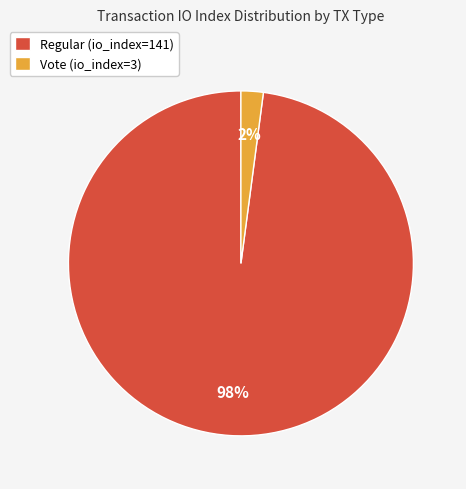

What percentage is the Regular (io_index=141) slice, to the nearest percent?

98%